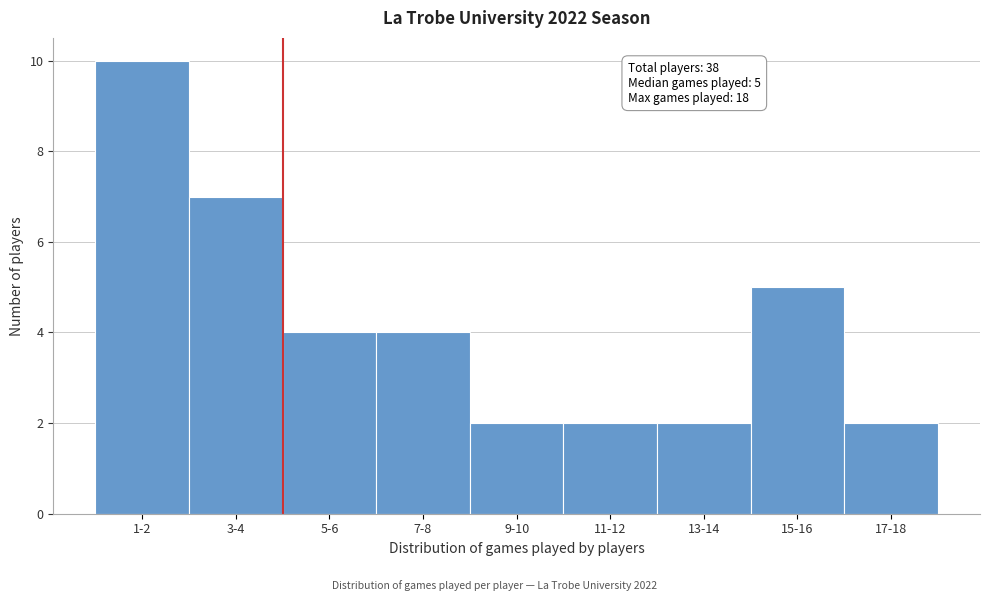

Reading left to right, what are all the values shown in this chart?

1-2=10	3-4=7	5-6=4	7-8=4	9-10=2	11-12=2	13-14=2	15-16=5	17-18=2